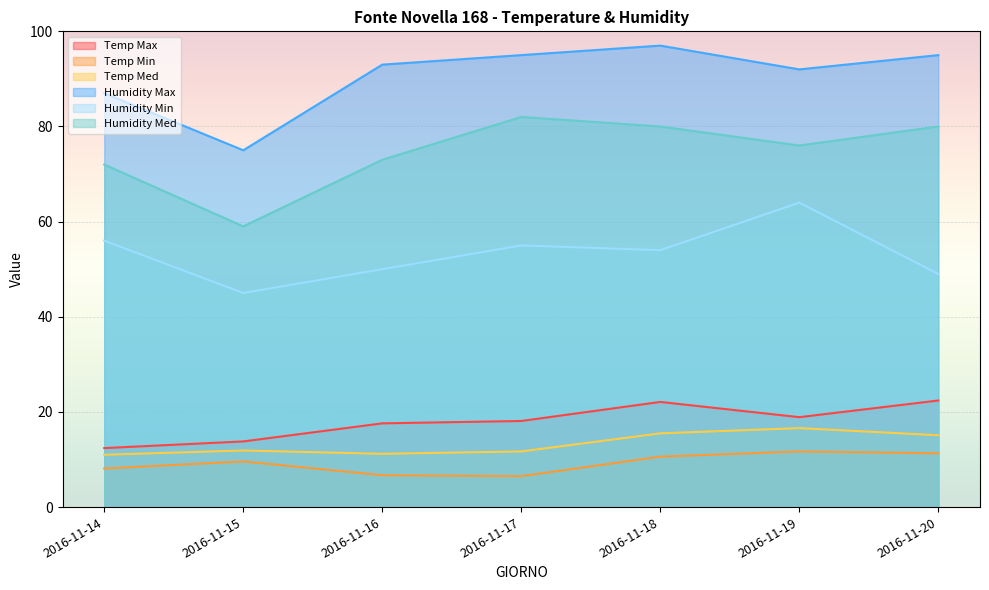

What is the value of the Humidity Med point at the 7th from the left?

80.0